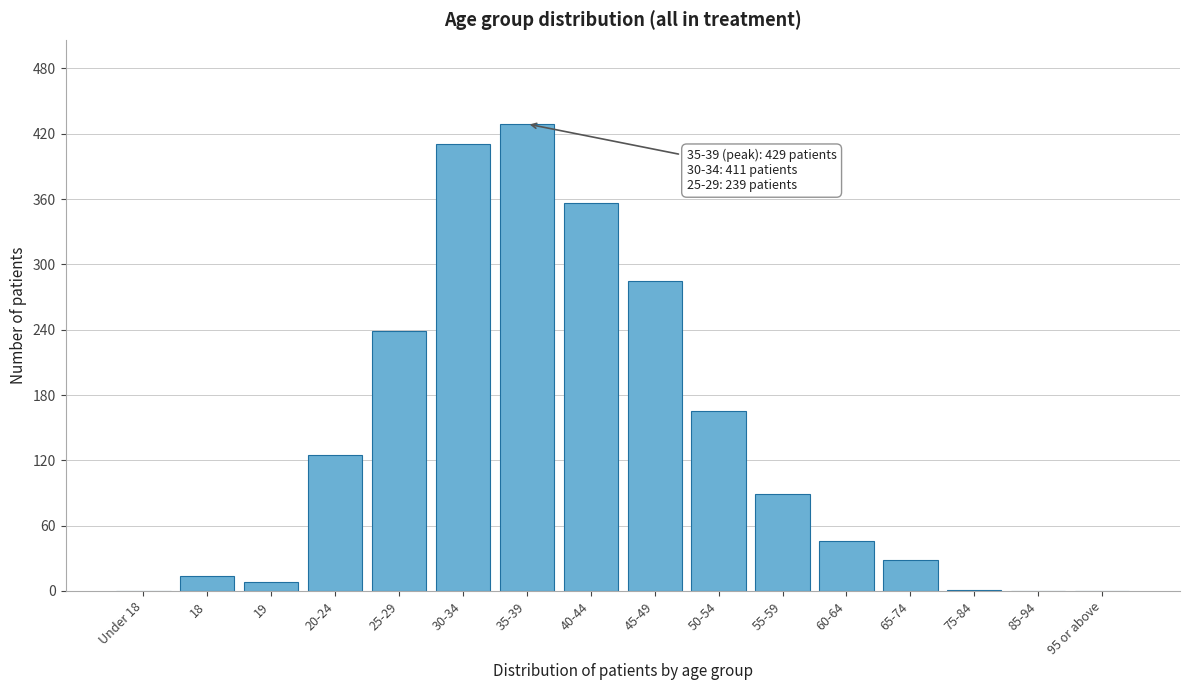

What is the change in value from 25-29 to 50-54?

-74